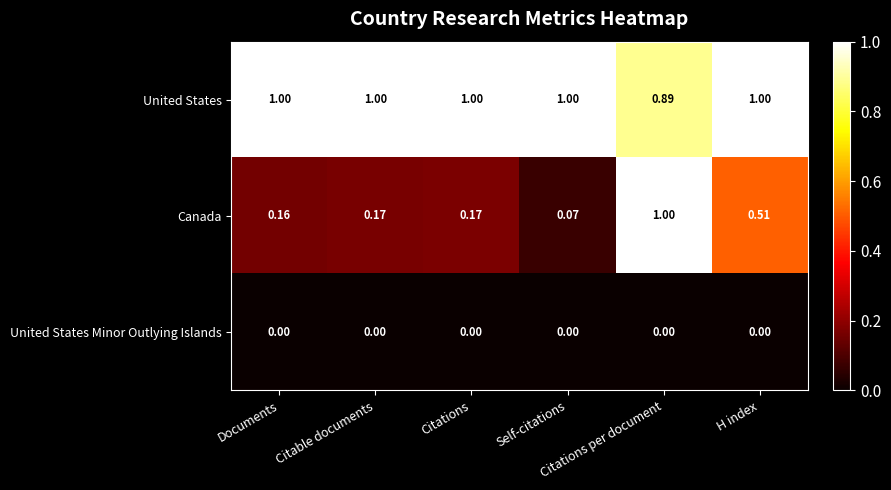

Which series has the largest total across all categories?

United States